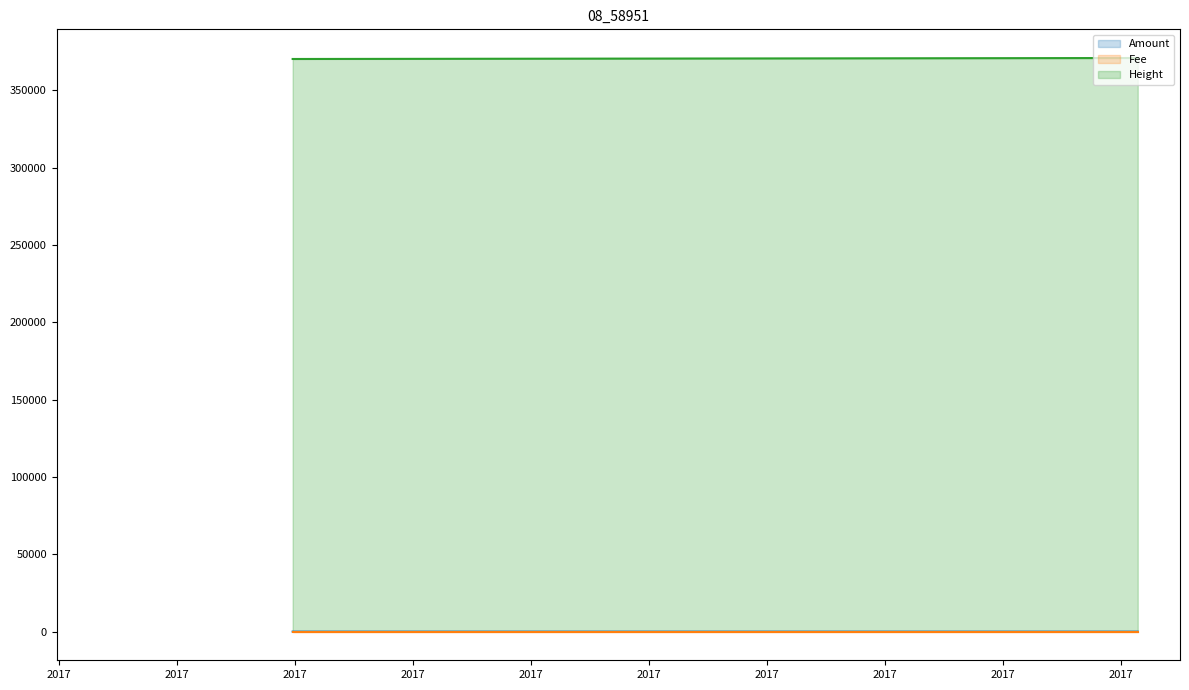

What position from the left is 2017-06-12 05:53:05?

1